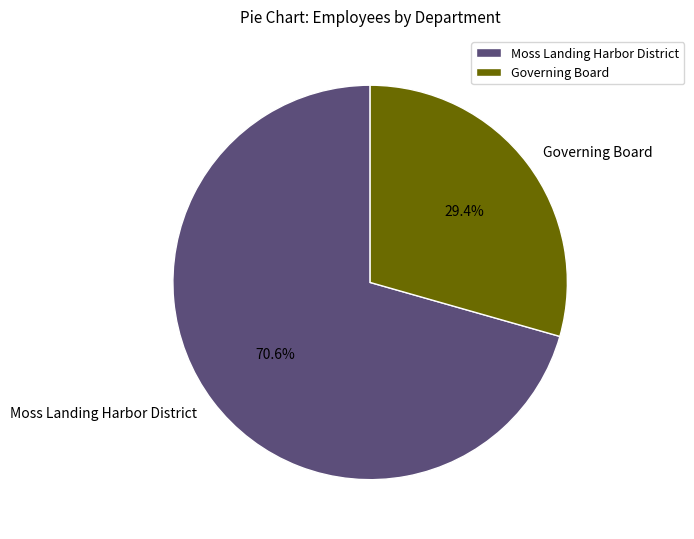

Between Governing Board and Moss Landing Harbor District, which is larger?

Moss Landing Harbor District